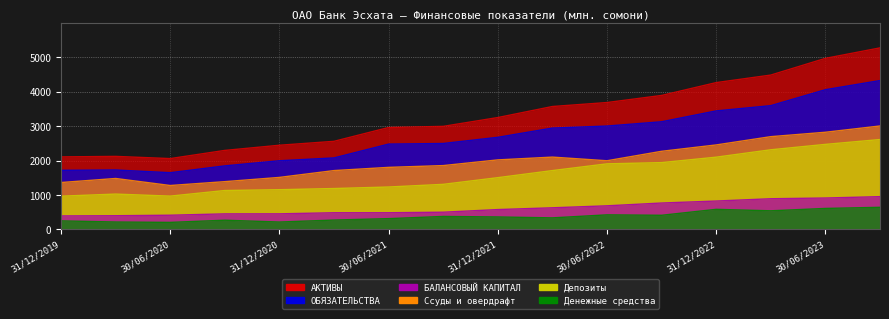

What is the sum of all БАЛАНСОВЫЙ КАПИТАЛ values?

9779.1